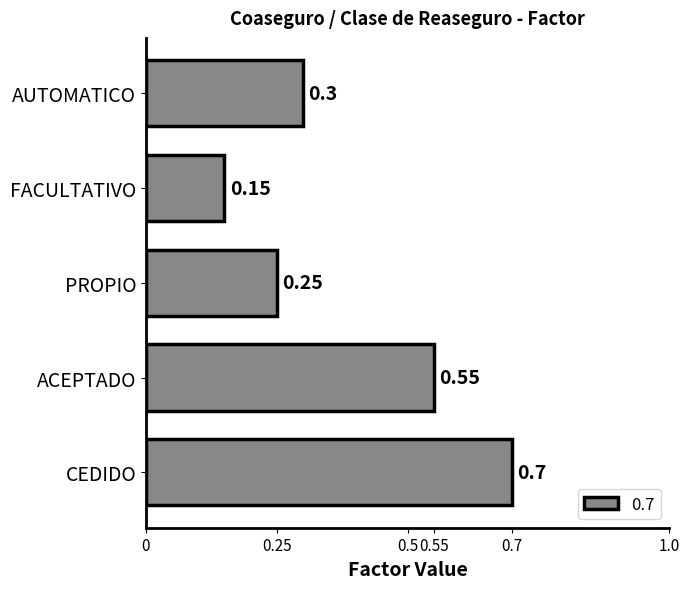

What is the average value?

0.4